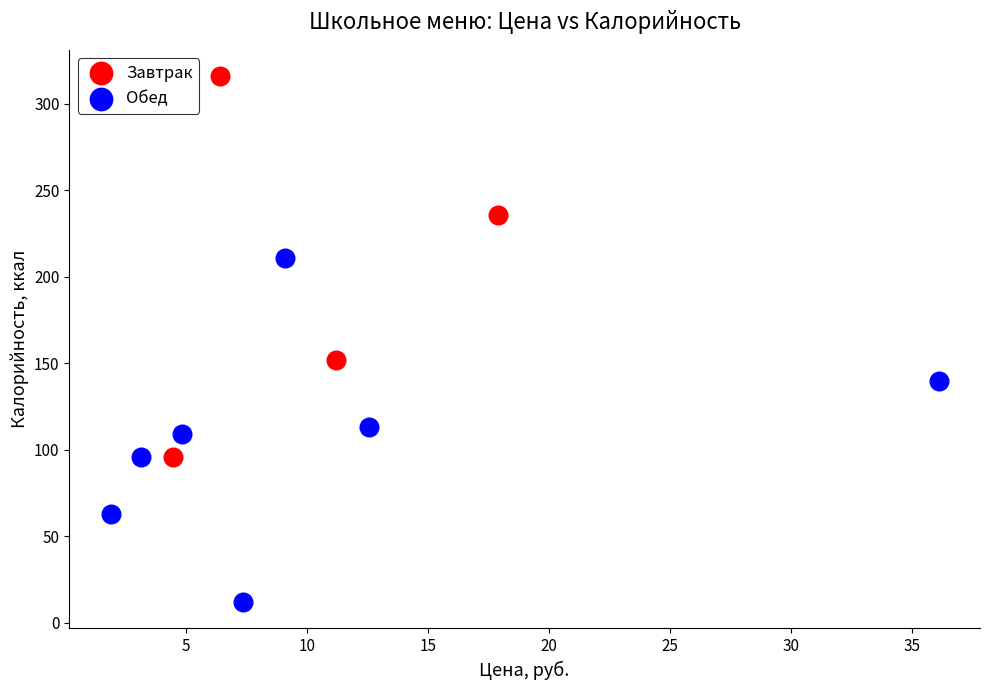

Which series reaches the maximum Y coordinate?

Завтрак